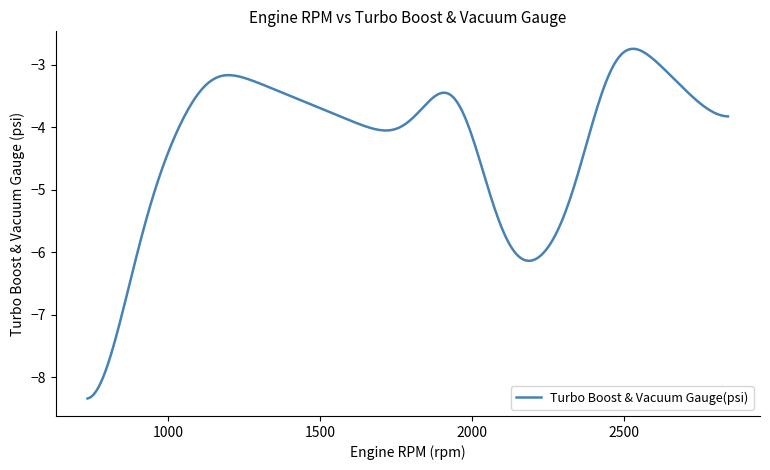

What is the minimum value shown in the chart?

-8.3